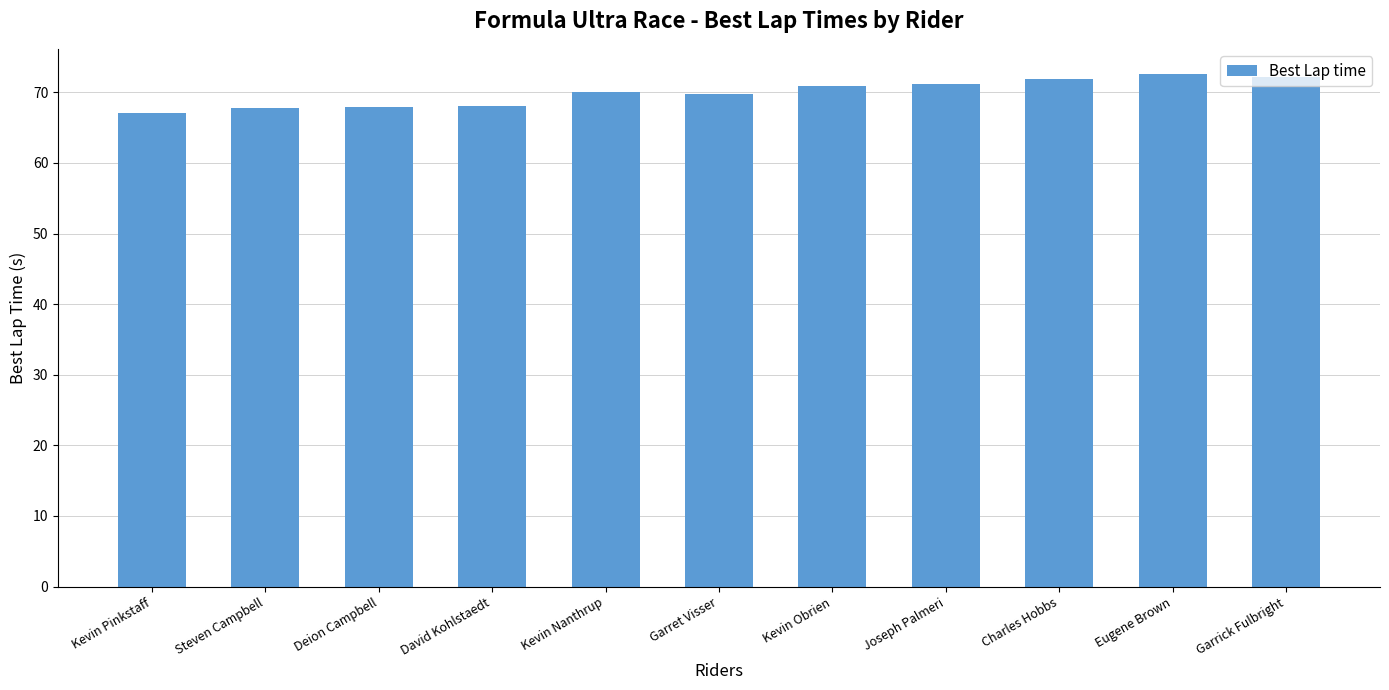

What is the label of the 2nd bar from the left?

Steven Campbell